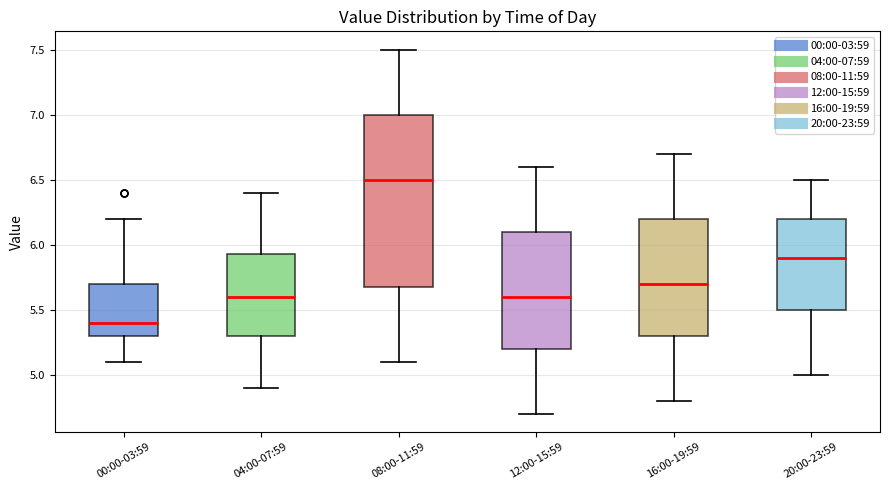

Reading left to right, transcribe this box plot: for each box, give where its median line is, the range the box spans, and where its two whiskers end, as read against the y-axis. The values are not printed on the chart, so give them approximately, as read against the axis.

00:00-03:59: median 5.40, box 5.30 to 5.70, whiskers 5.10 to 6.20
04:00-07:59: median 5.60, box 5.30 to 5.95, whiskers 4.90 to 6.40
08:00-11:59: median 6.50, box 5.70 to 7.00, whiskers 5.10 to 7.50
12:00-15:59: median 5.60, box 5.20 to 6.10, whiskers 4.70 to 6.60
16:00-19:59: median 5.70, box 5.30 to 6.20, whiskers 4.80 to 6.70
20:00-23:59: median 5.90, box 5.50 to 6.20, whiskers 5.00 to 6.50